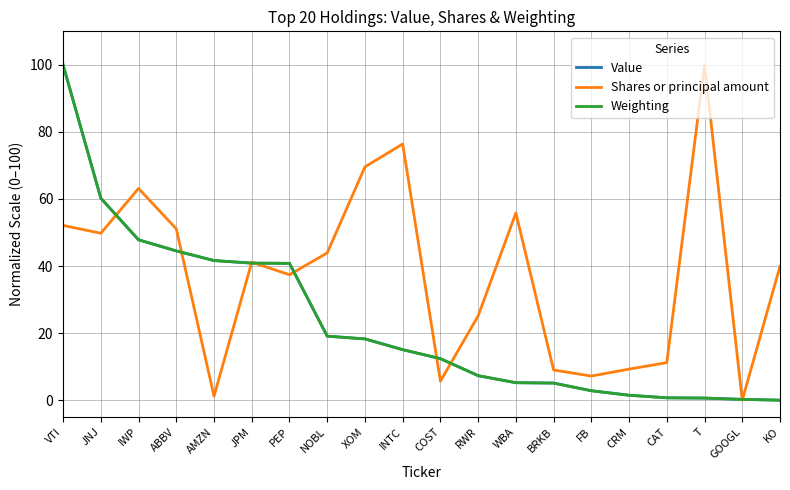

How many values in the Value series exceed 15?

10